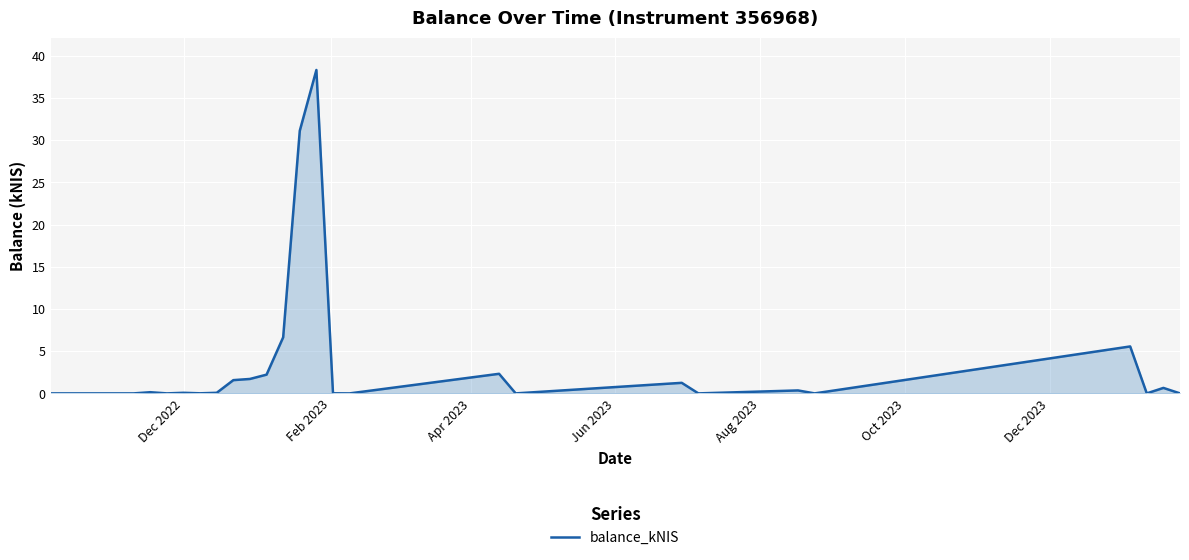

How many categories are shown in the chart?

28